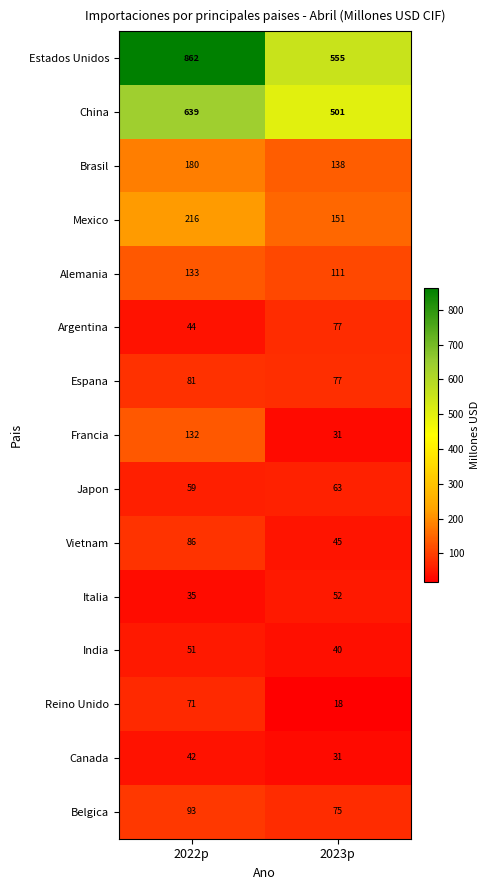

The value of Argentina at 2023p is 77. True or false?

True